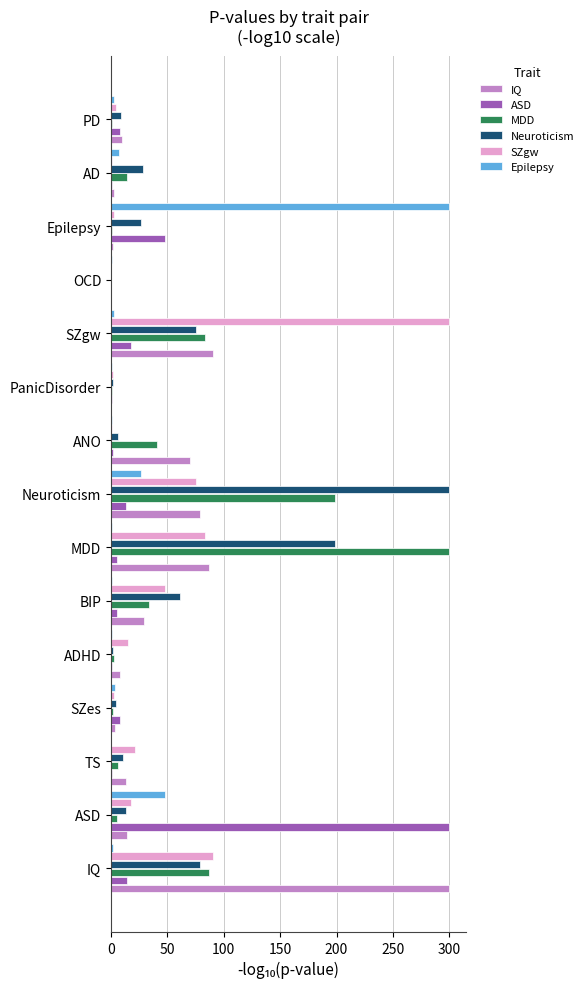

Which category has the highest value in the ASD series?

ASD